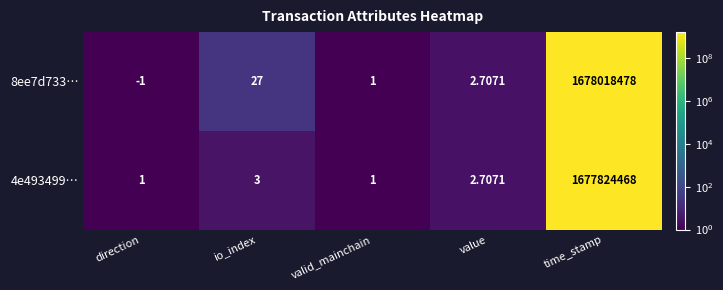

Which category has the highest value in the 4e493499… series?

time_stamp